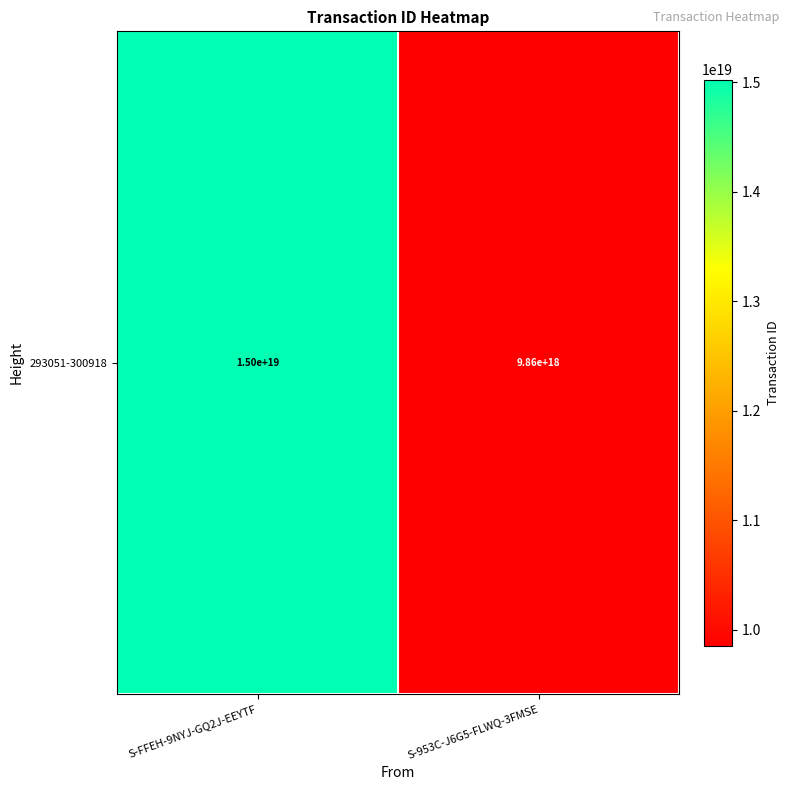

Reading right to left, transcribe all the data shown in this chart.

9855049709151938560	15022268321388474368